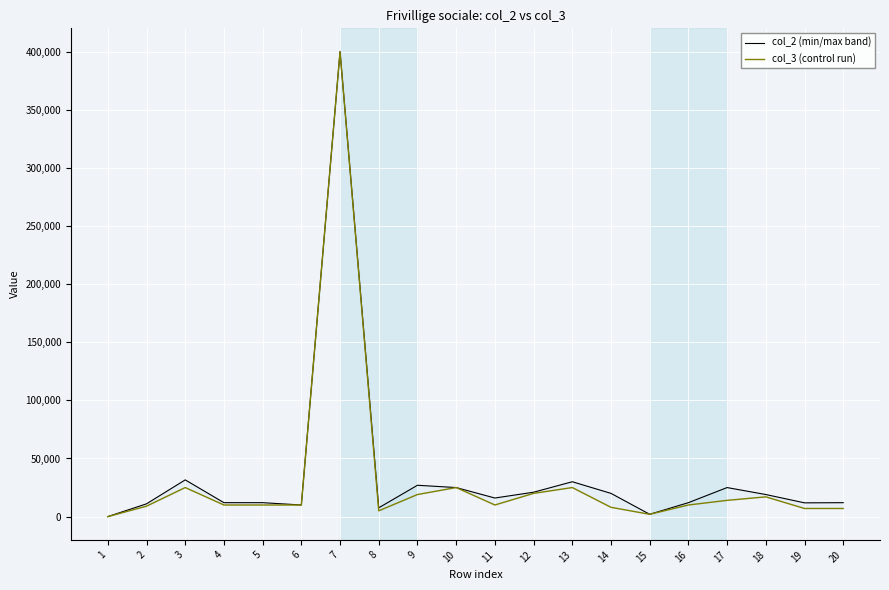

What is the average value of the col_2 (min/max band) series?

35251